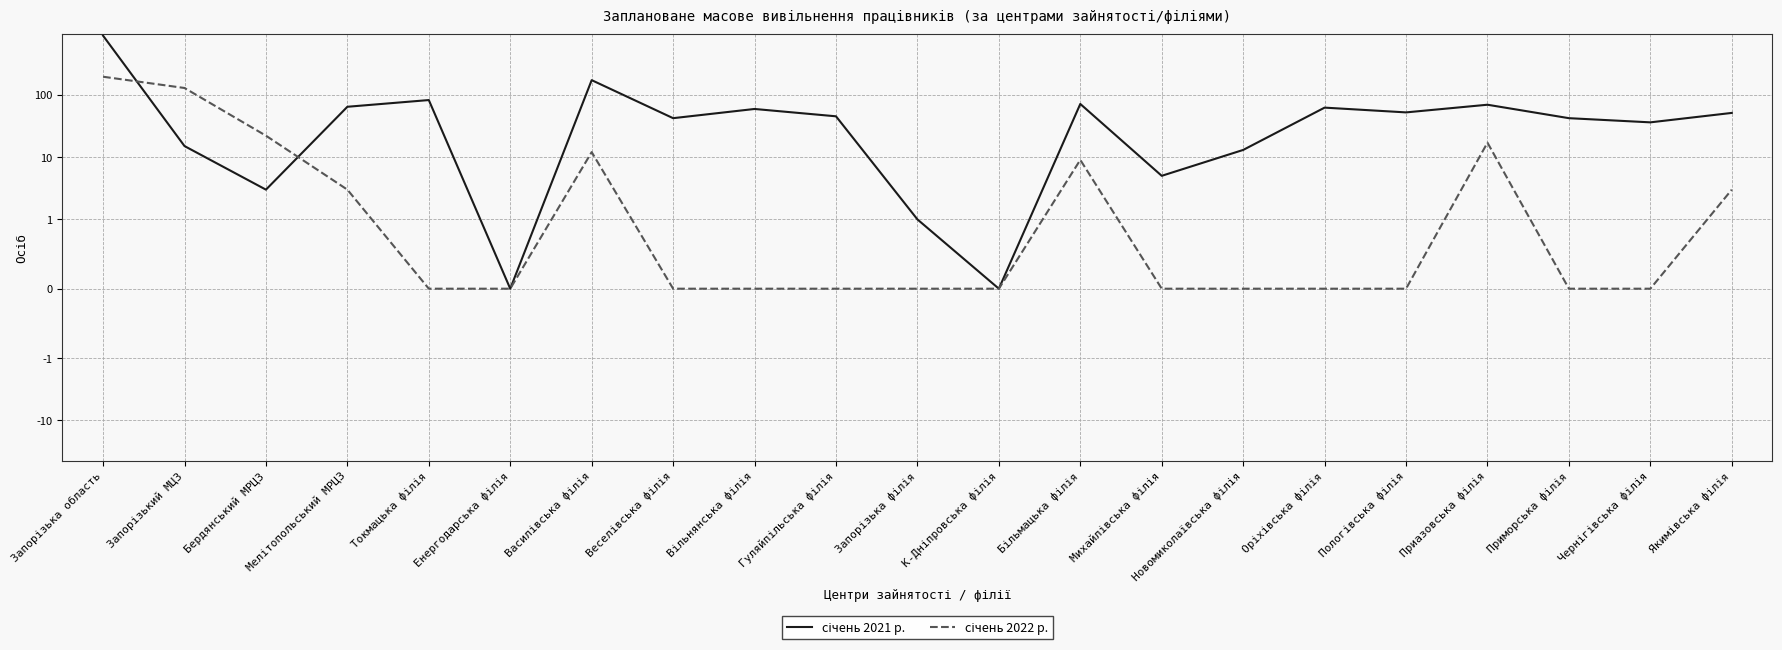

At which category does січень 2022 р. reach its first local peak?

Василівська філія